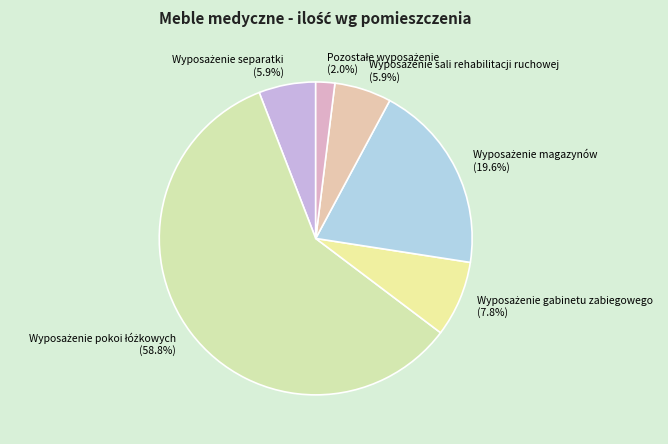

Does any single category account for the majority?

Yes